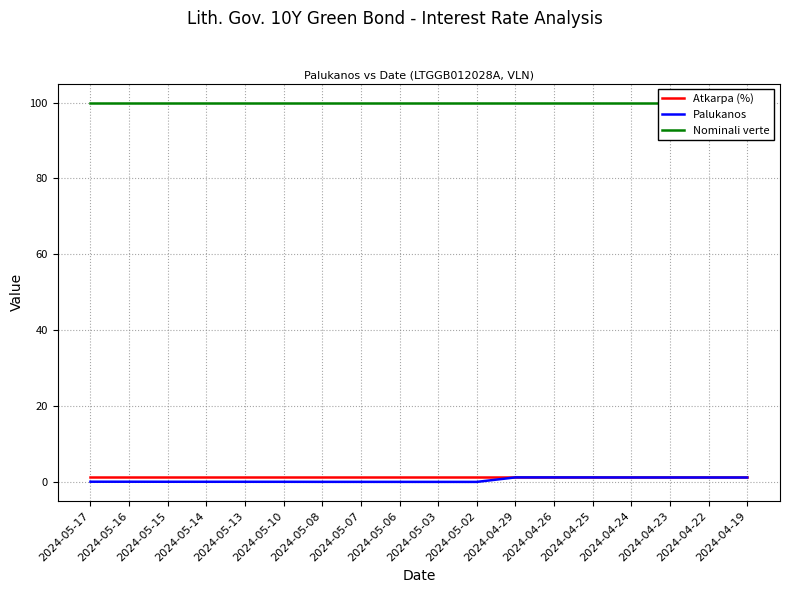

Which series has the largest range (max minus min)?

Palukanos